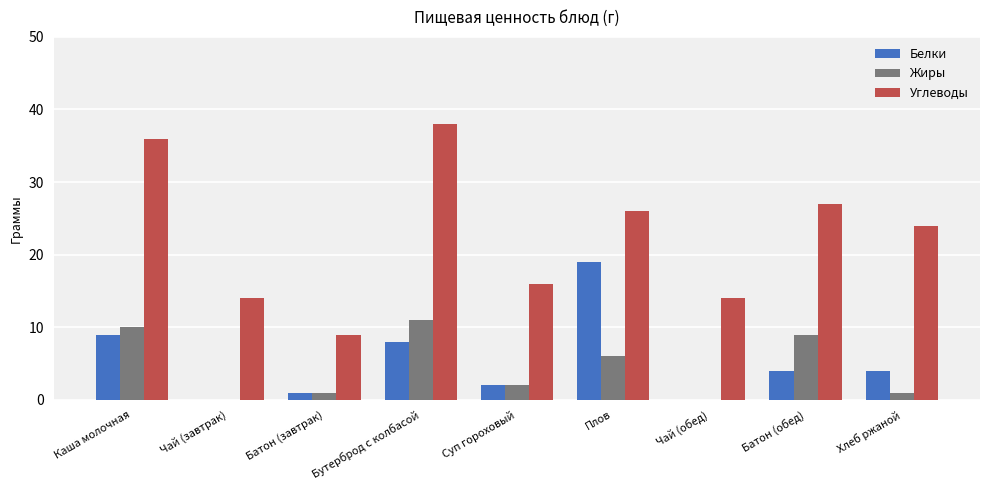

What is the sum of the Белки values at Каша молочная and Чай (завтрак)?

9